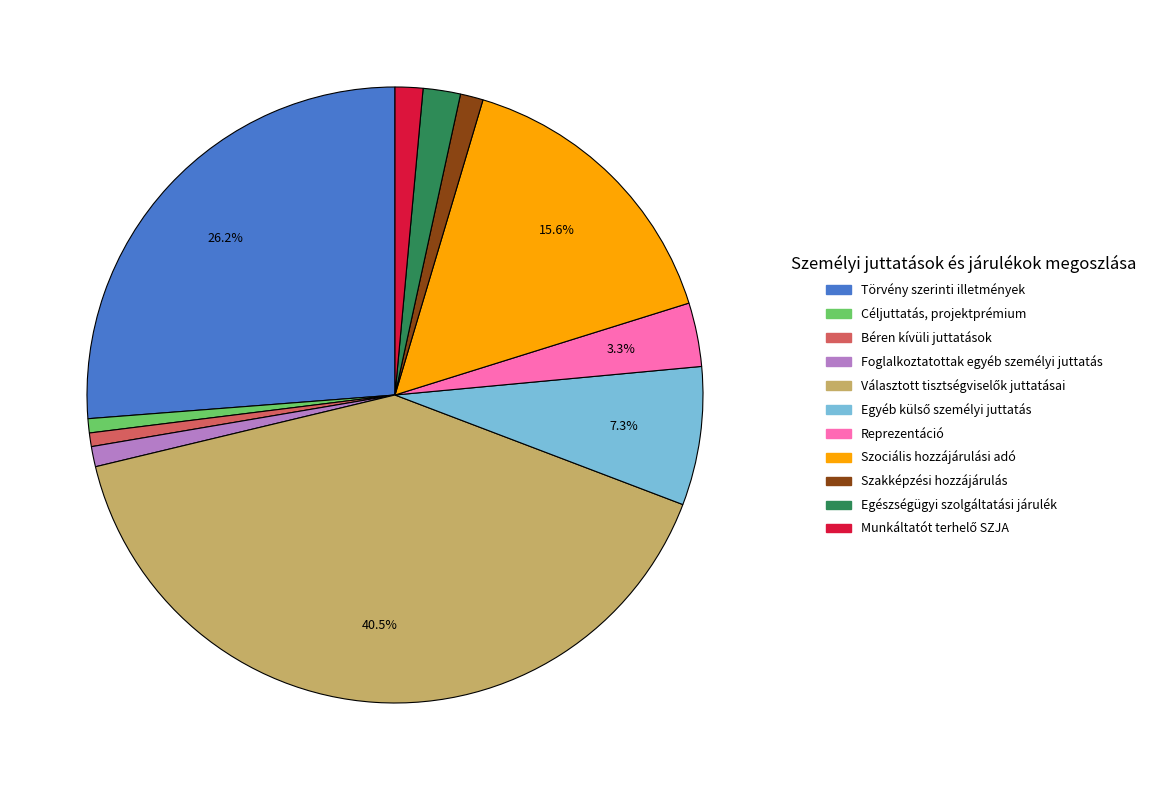

What is the ratio of the value at Béren kívüli juttatások to the value at Szakképzési hozzájárulás?

0.6